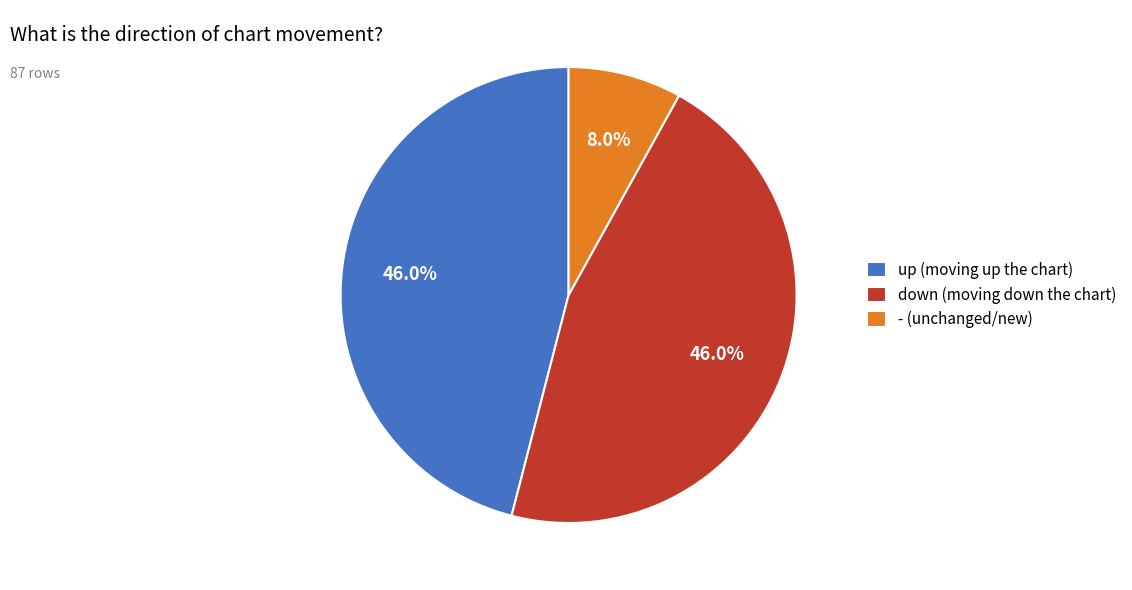

Does down represent more than half of the total?

No